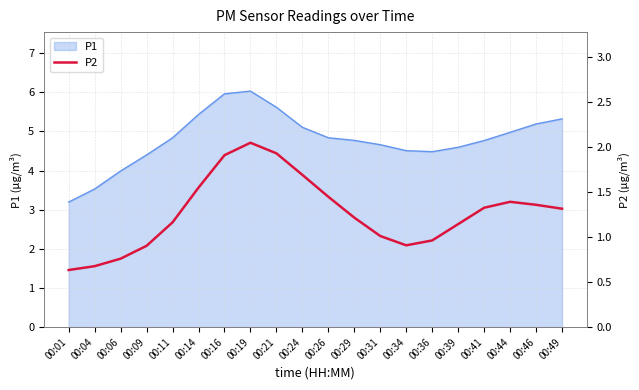

Between 00:44 and 00:16, which is larger?

00:16